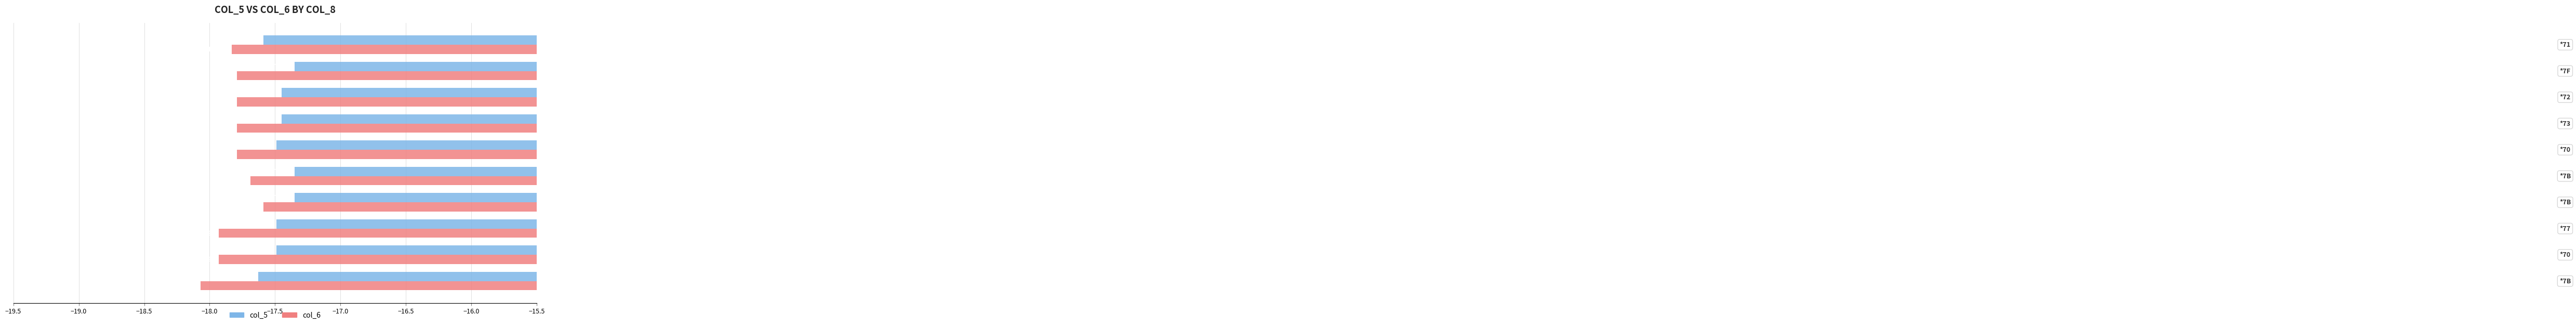

Count the number of categories in the chart.

10